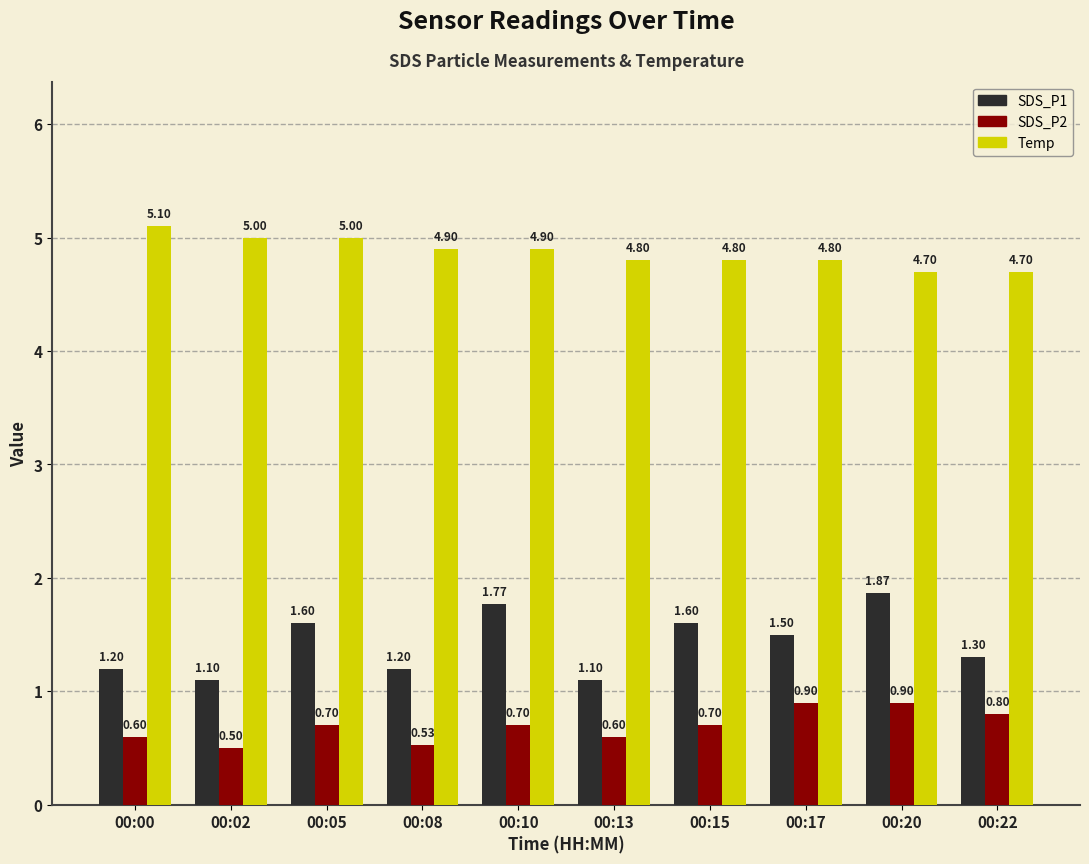

At which category is the sum across all series the highest?

00:20